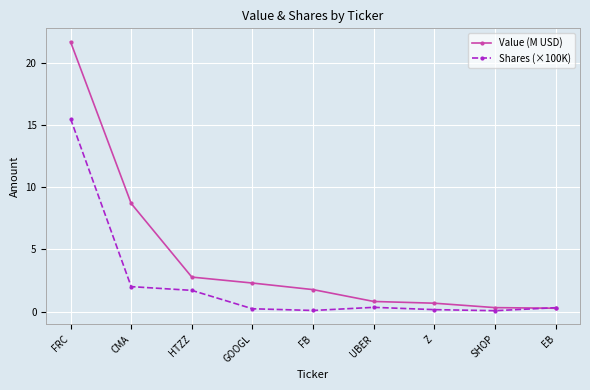

What is the smallest value displayed?

0.1